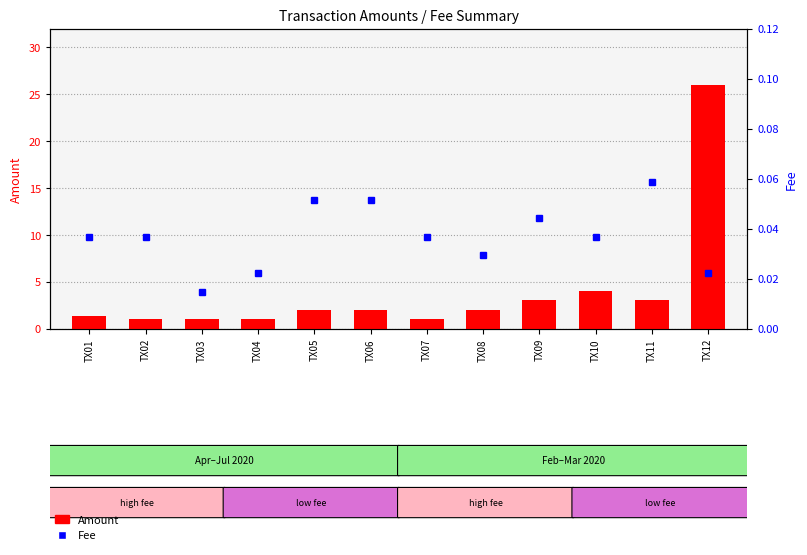

At which label does Amount reach its peak?

TX12